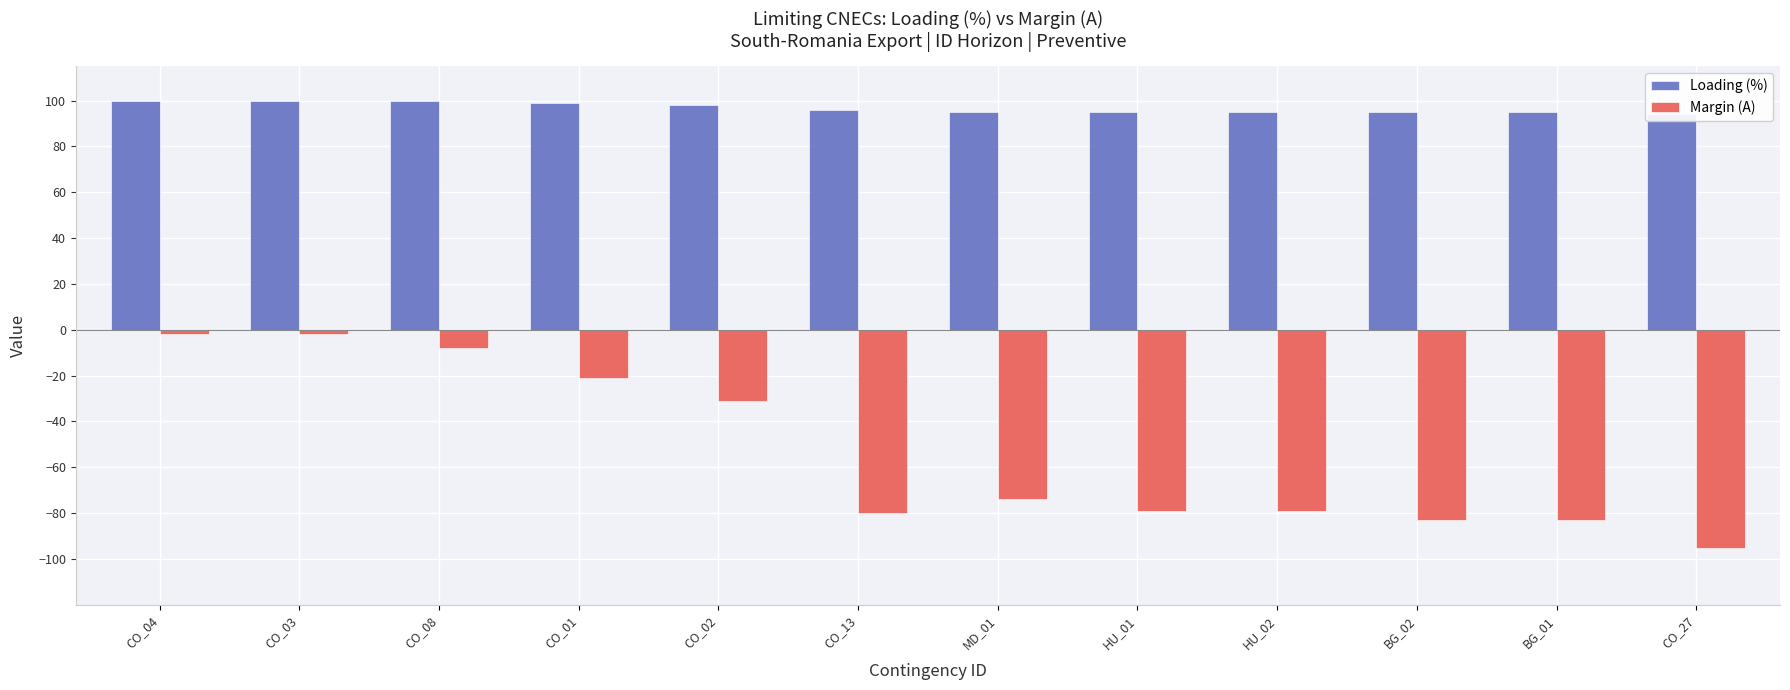

Which series changed the most between MD_01 and BG_01?

Margin (A)